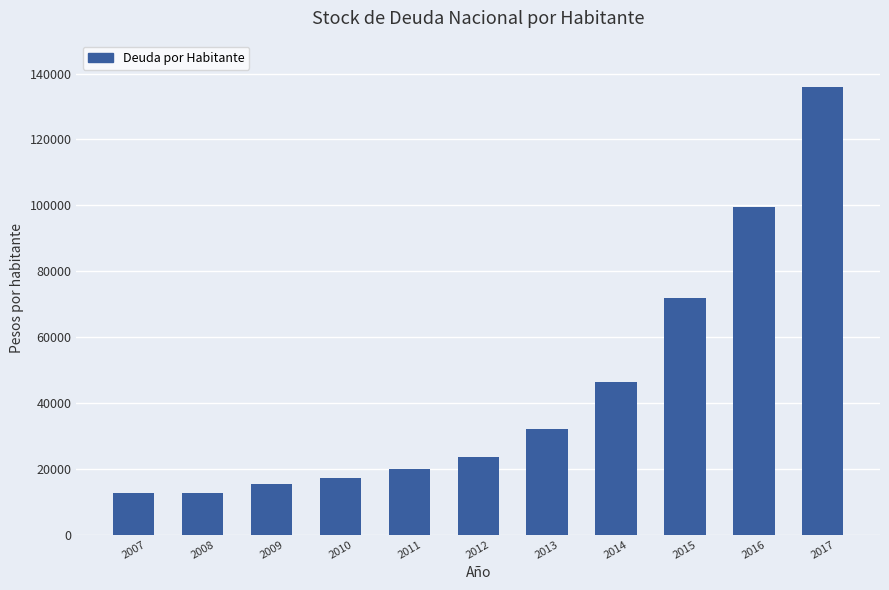

What is the difference between the maximum and minimum values?

123433